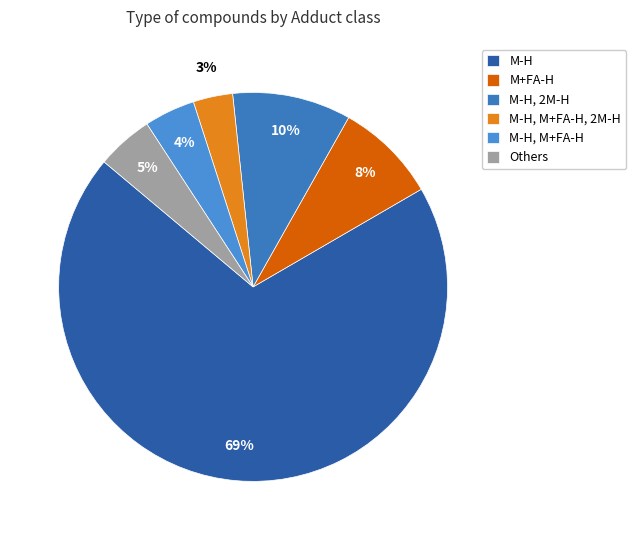

What percentage is the M-H, M+FA-H, 2M-H slice, to the nearest percent?

3%